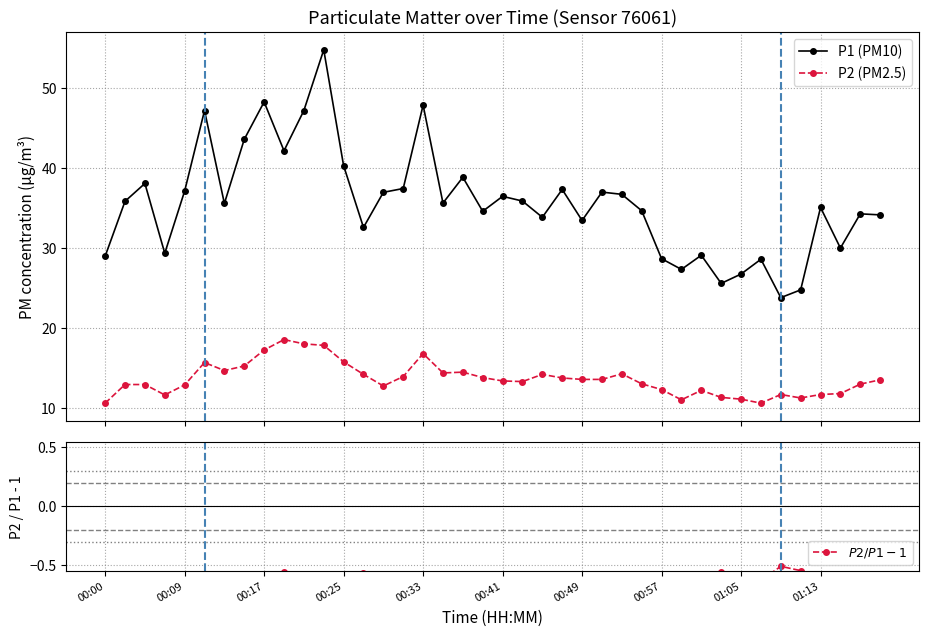

At which category is the sum across all series the highest?

11